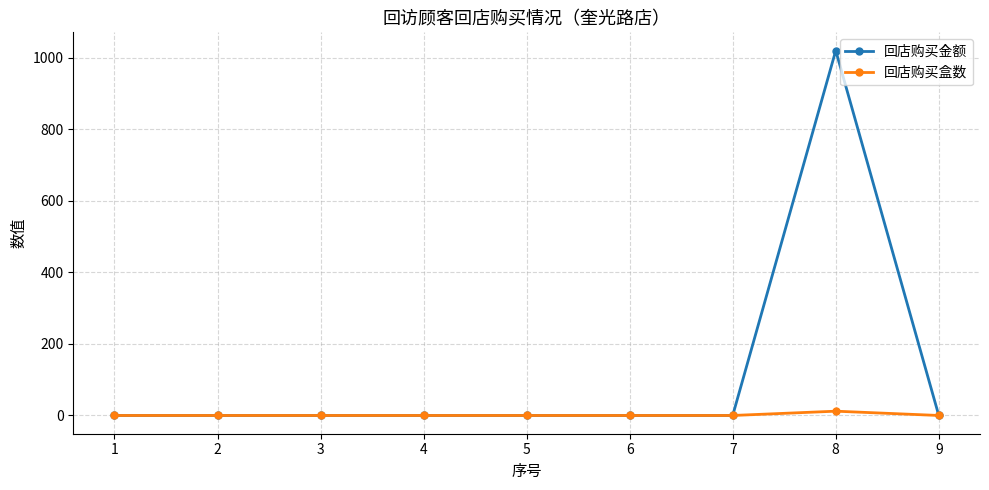

The 回店购买金额 series shows 672 at 4. True or false?

False